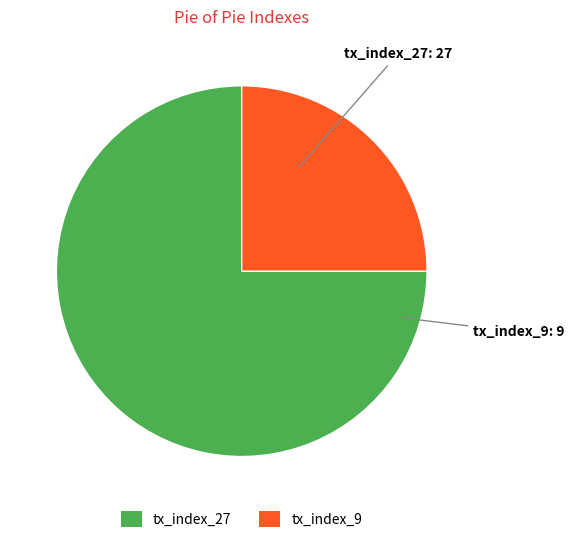

The tx_index_9 slice represents 12% of the pie. True or false?

False